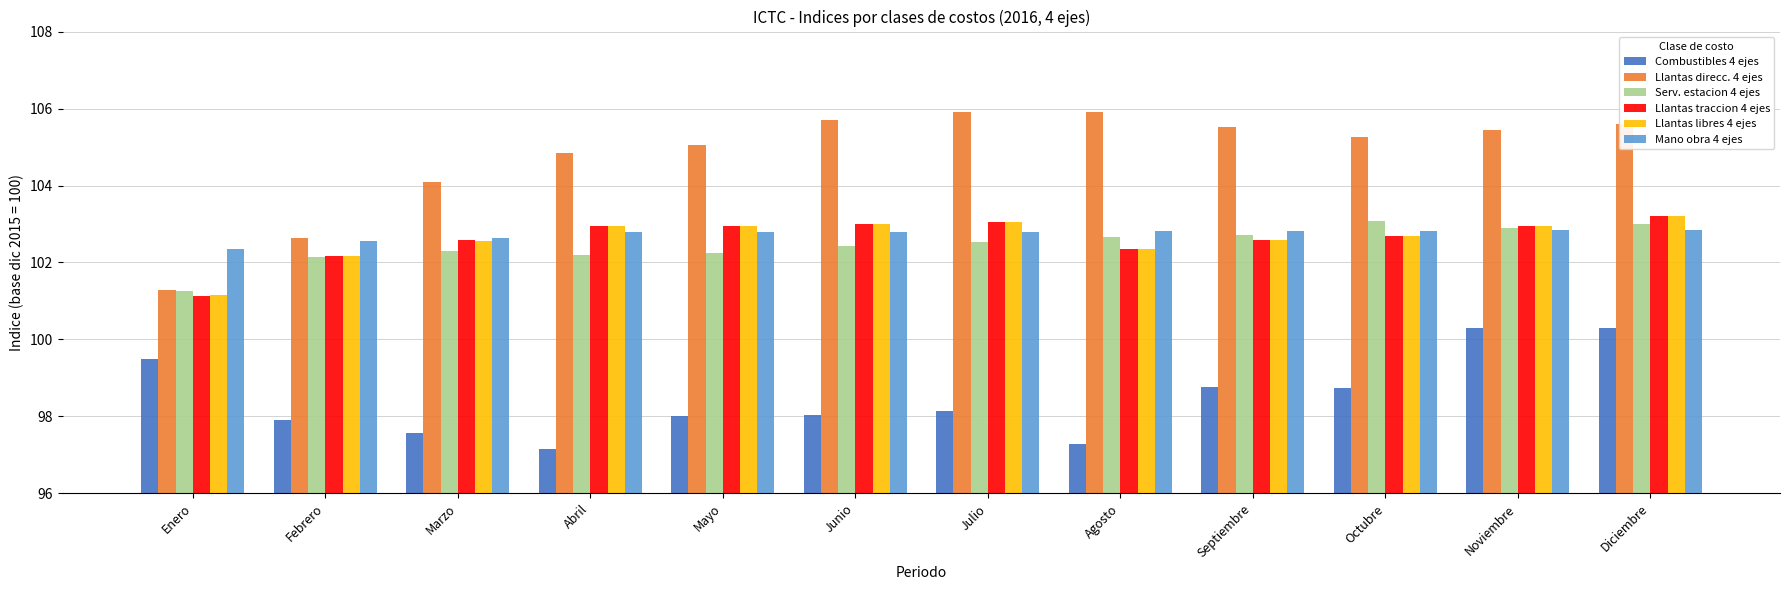

At which category is the sum across all series the highest?

Diciembre